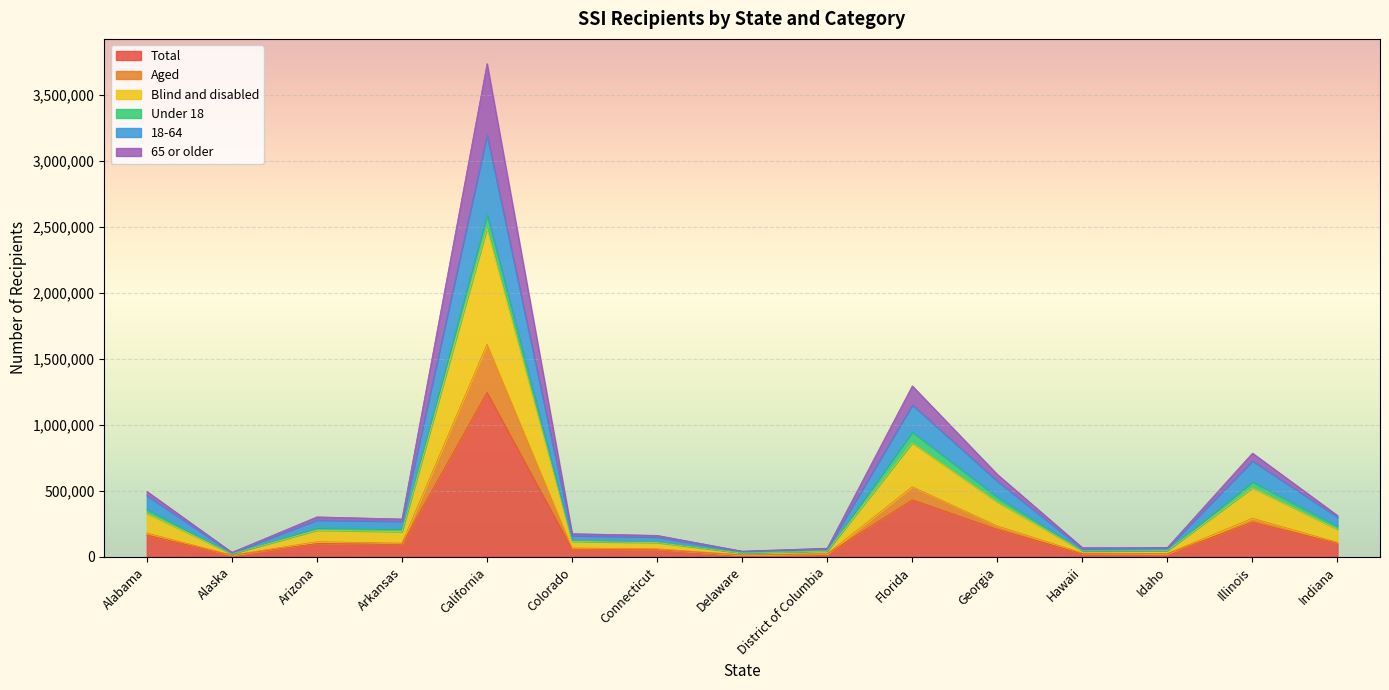

True or false: Aged and Blind and disabled cross at least once.

False